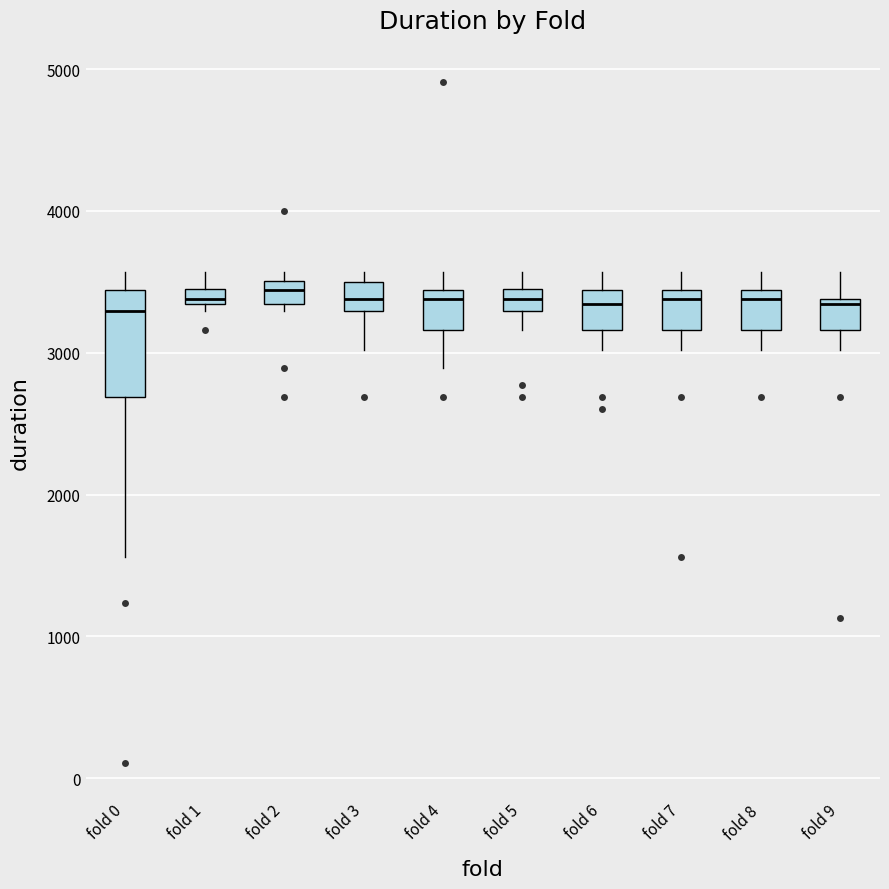

Comparing the boxes themselves (not the whiskers), which one is the tallest?

fold 0